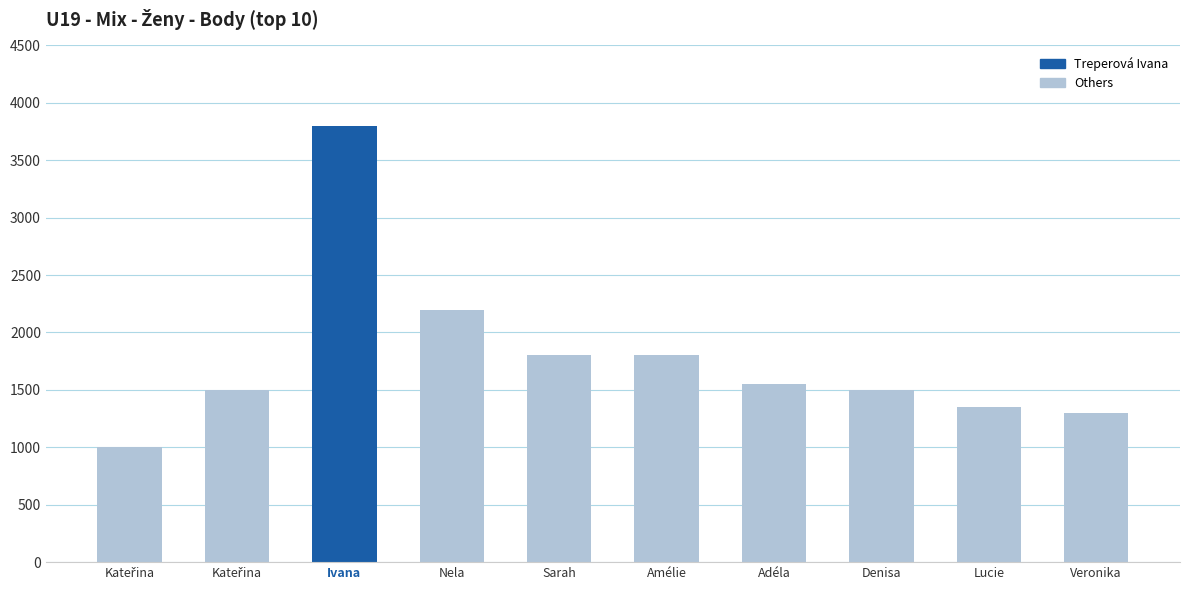

What is the difference between the values at Maixnerová Amélie and Valentová Denisa?

300